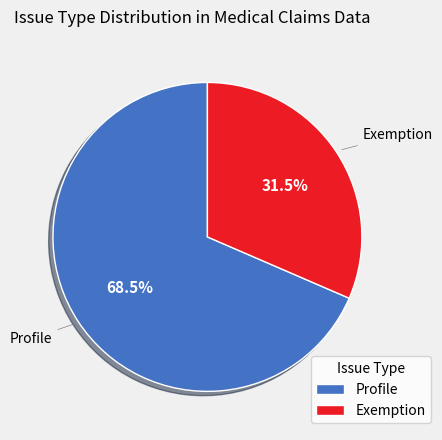

To the nearest percent, what is the difference between the largest and smallest slice percentages?

37%